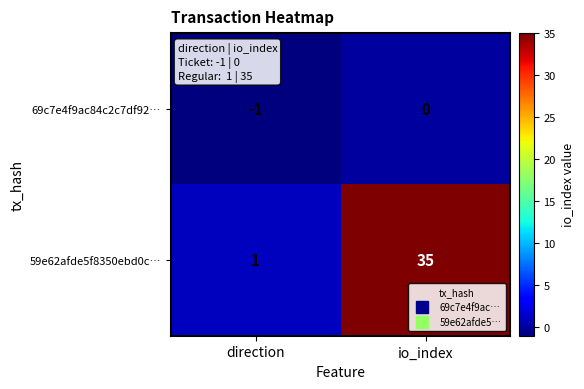

At which label does 69c7e4f9ac84c2c7df92… reach its peak?

io_index